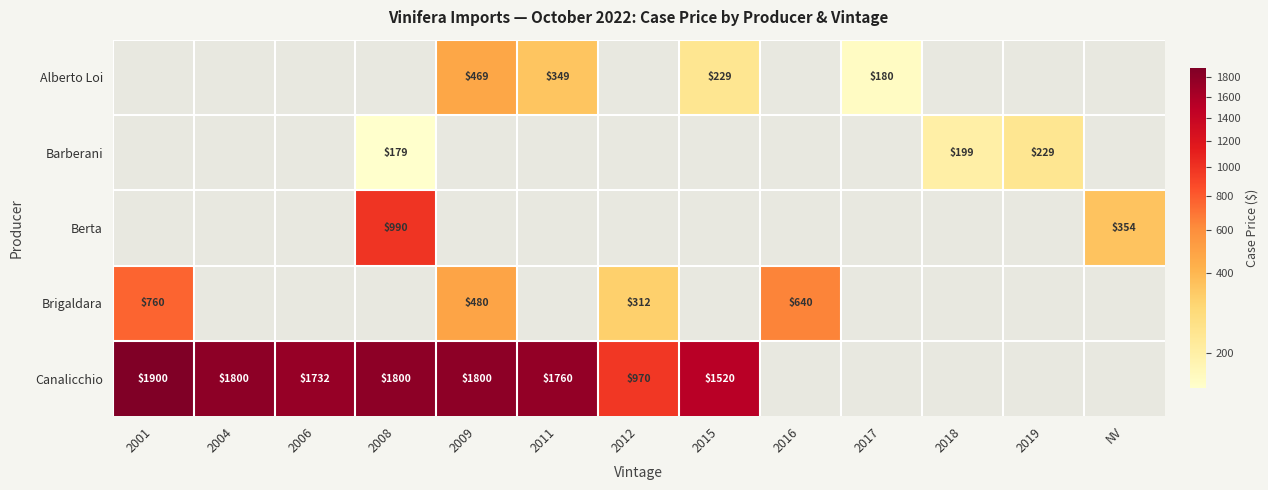

True or false: Alberto Loi has a value of 180 at 2017.

True